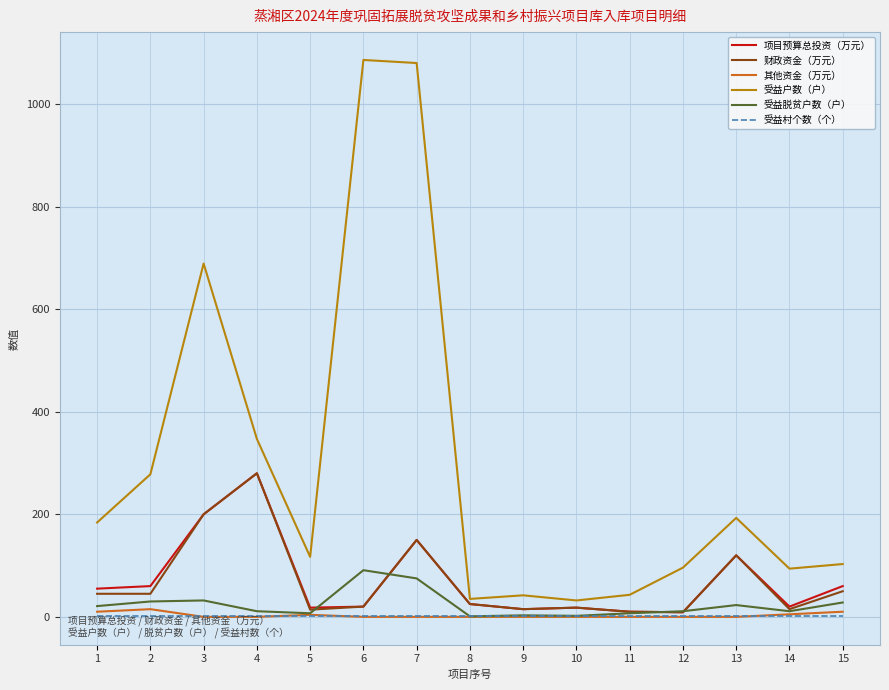

How many lines are shown in the chart?

6